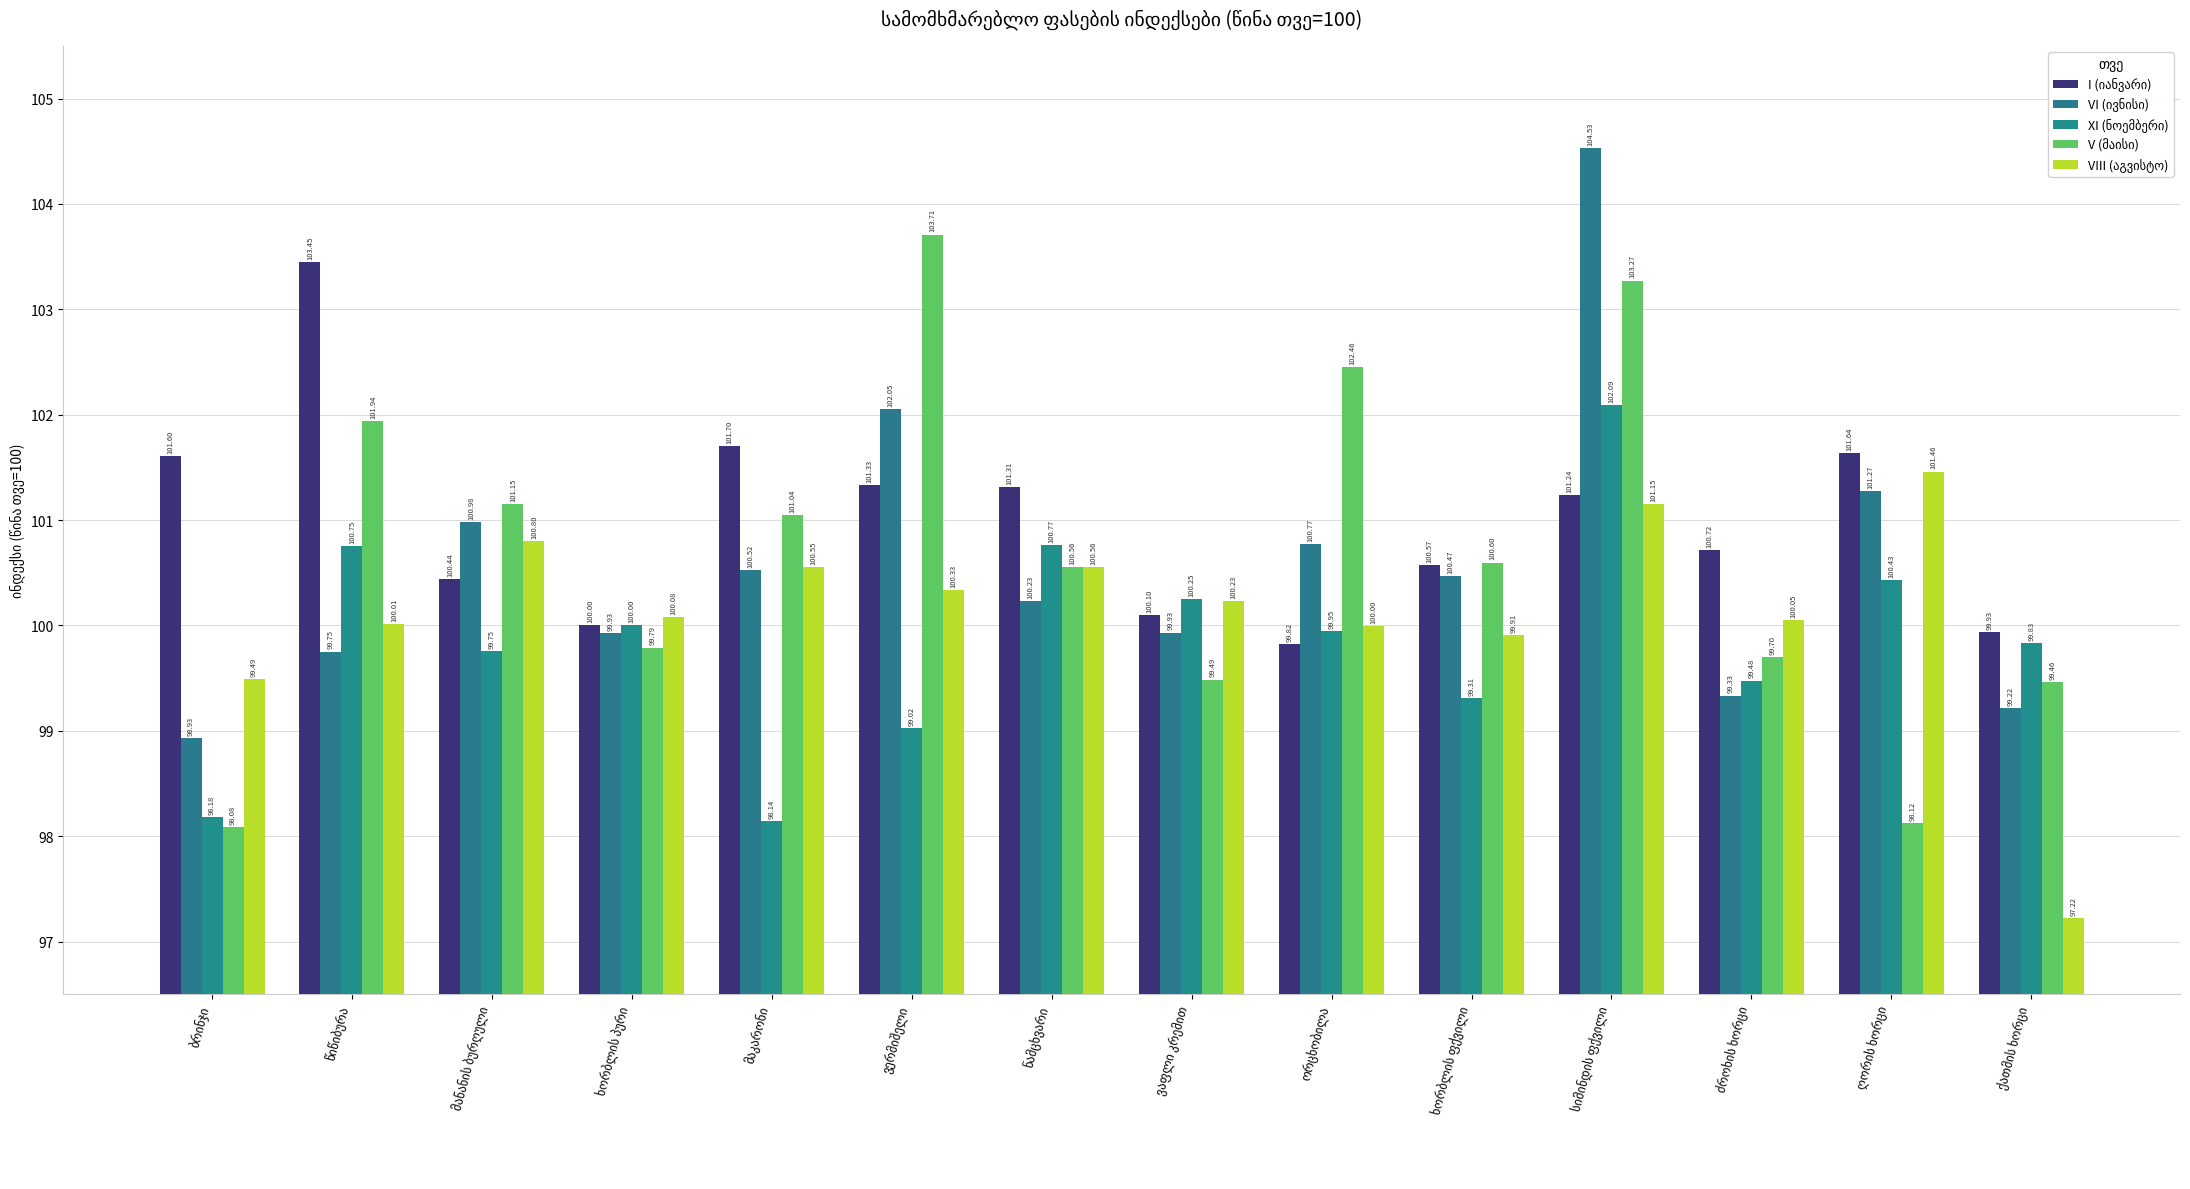

What is the smallest value displayed?

97.2